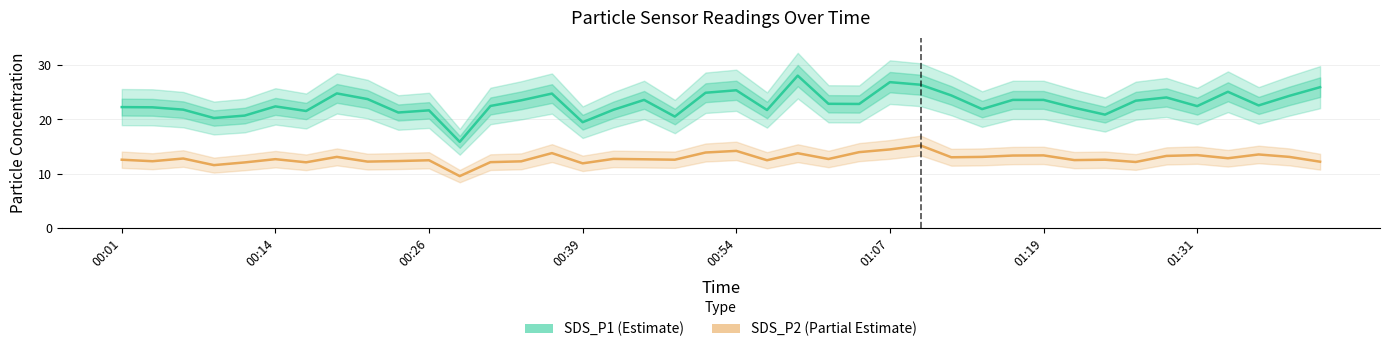

Count the number of categories in the chart.

40